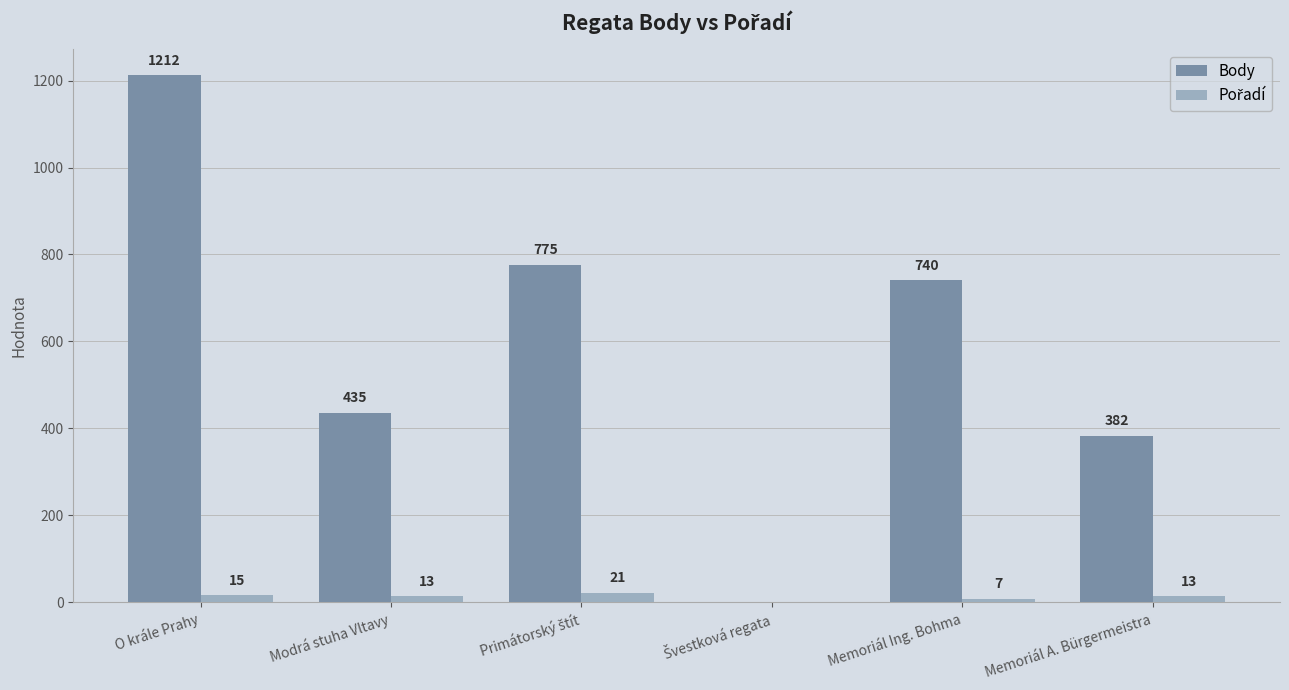

Is it true that Body equals 435 at Modrá stuha Vltavy?

True